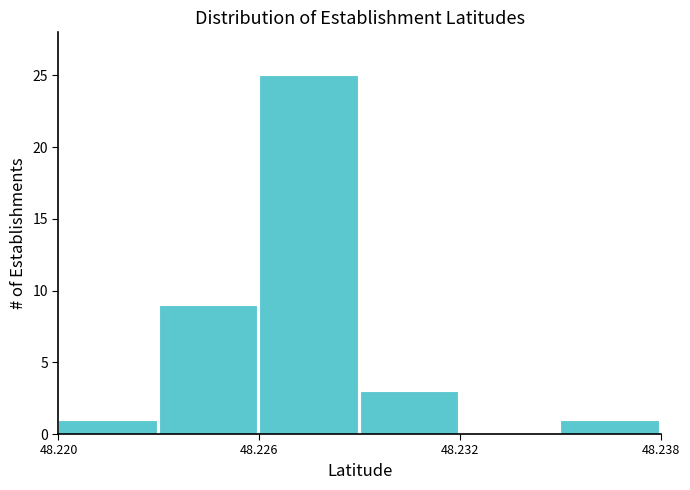

Read against the x-axis, roughly where is the centre of the tallest bar?

48.227